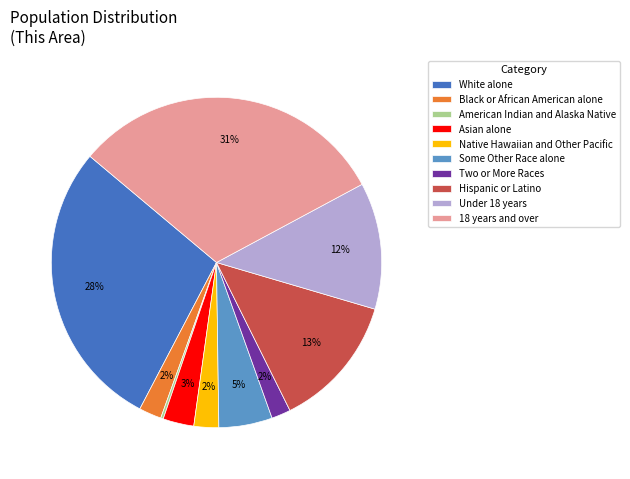

To the nearest percent, what is the average slice percentage?

10%